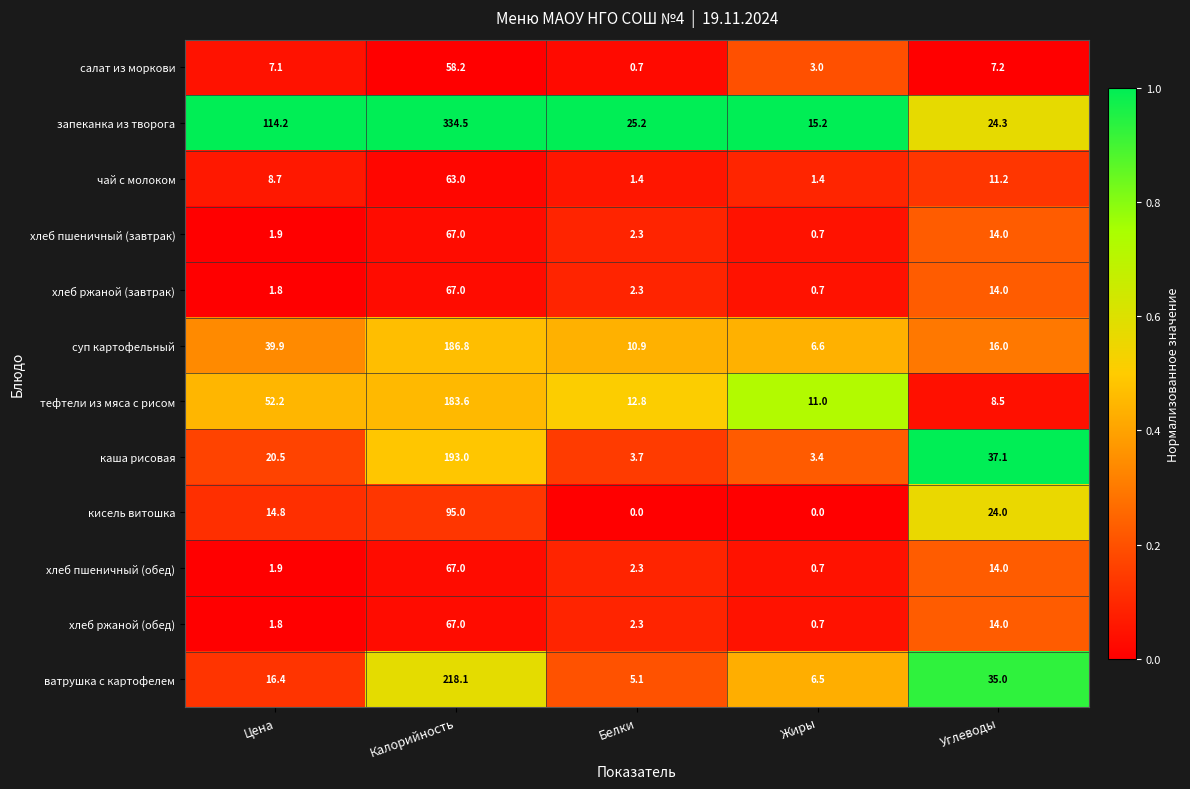

Which series changed the most between Калорийность and Углеводы?

запеканка из творога